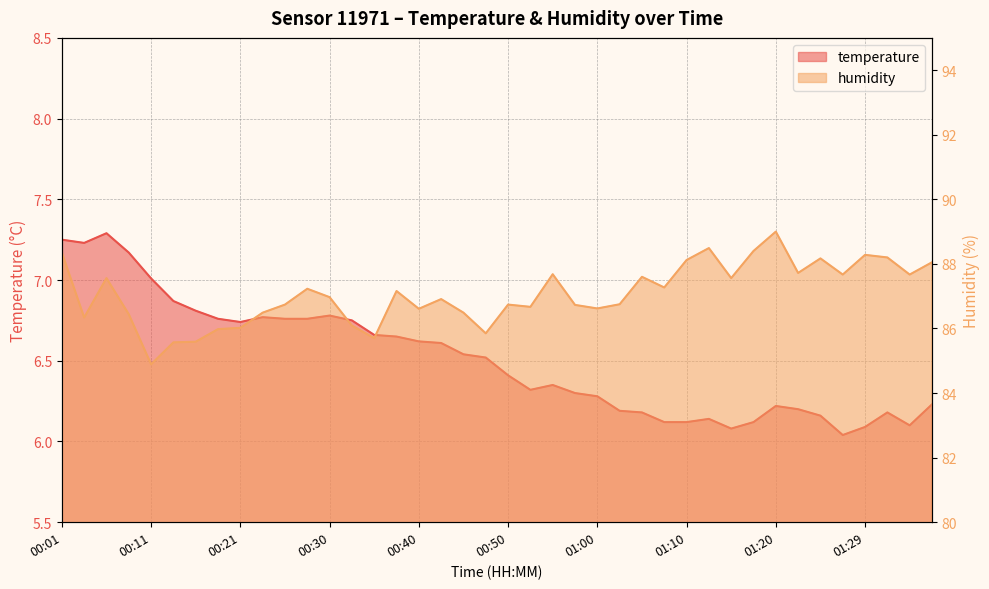

What is the lowest value of the humidity series?

84.9